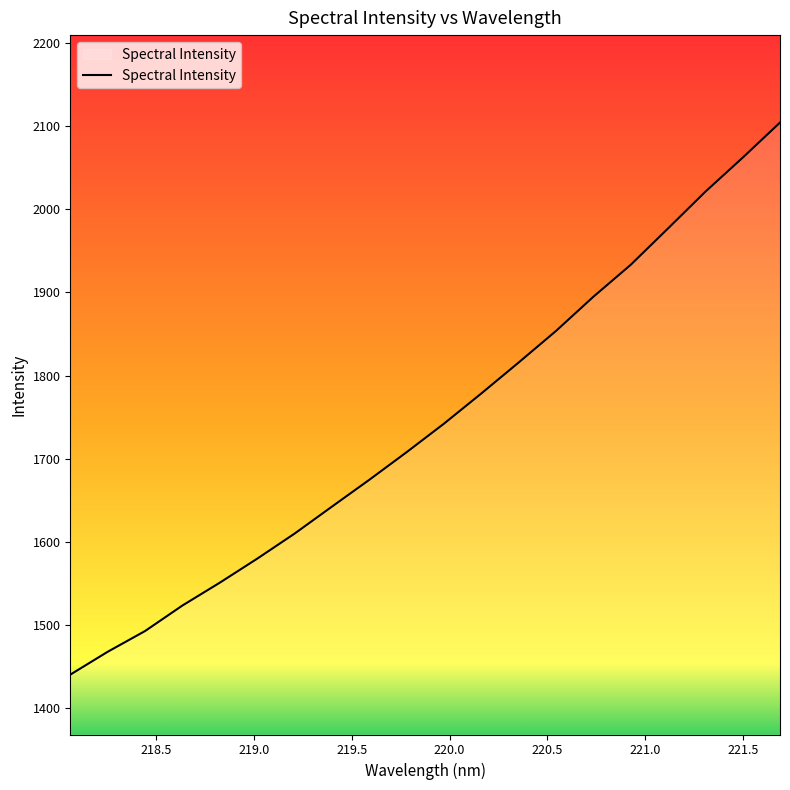

What is the greatest value displayed?

2104.3